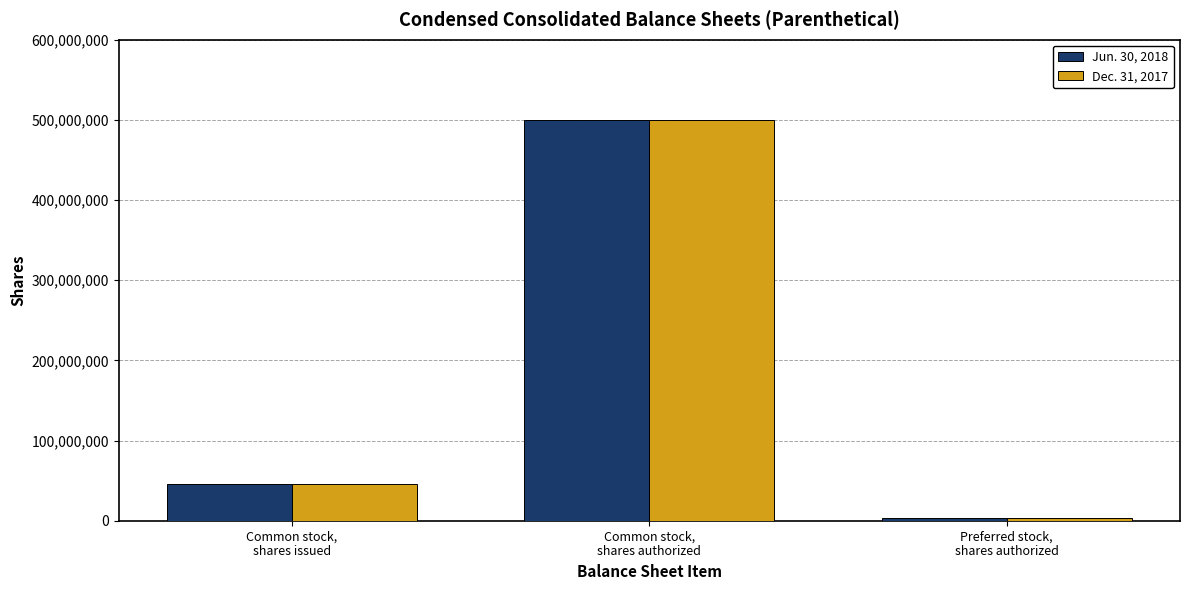

How many groups of bars are there?

3